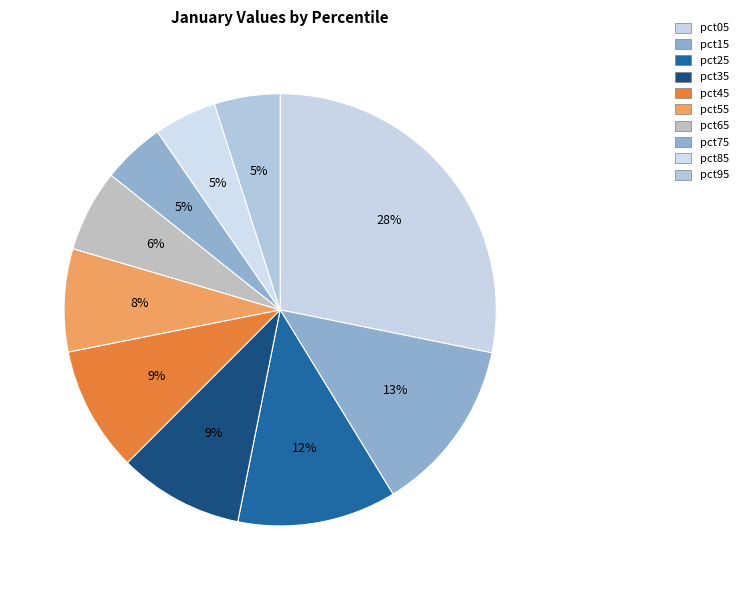

What percentage is NOT represented by pct75?

95.3%